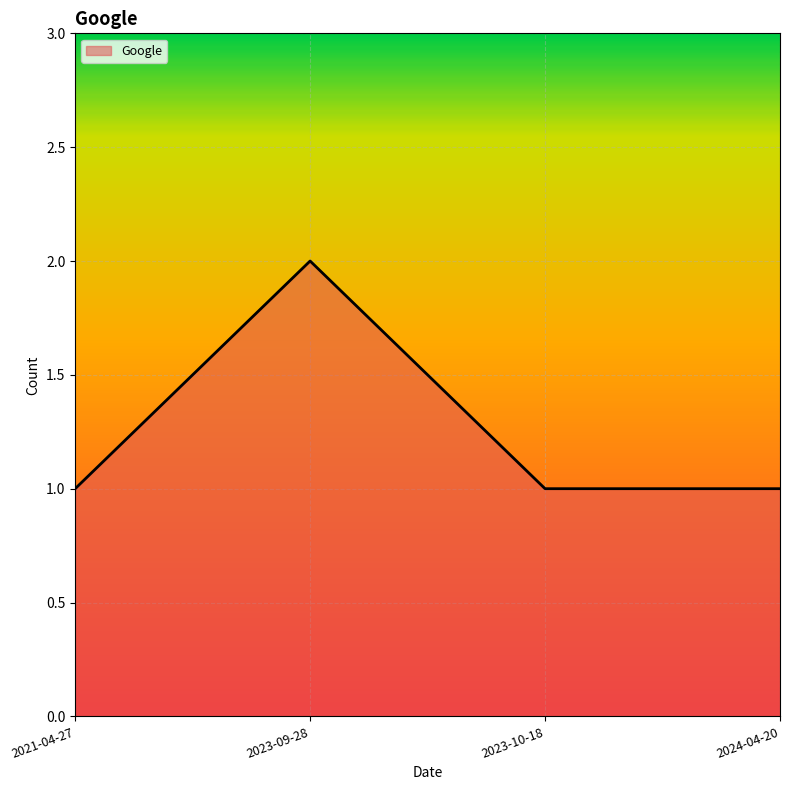

Reading left to right, transcribe all the data shown in this chart.

2021-04-27=1	2023-09-28=2	2023-10-18=1	2024-04-20=1